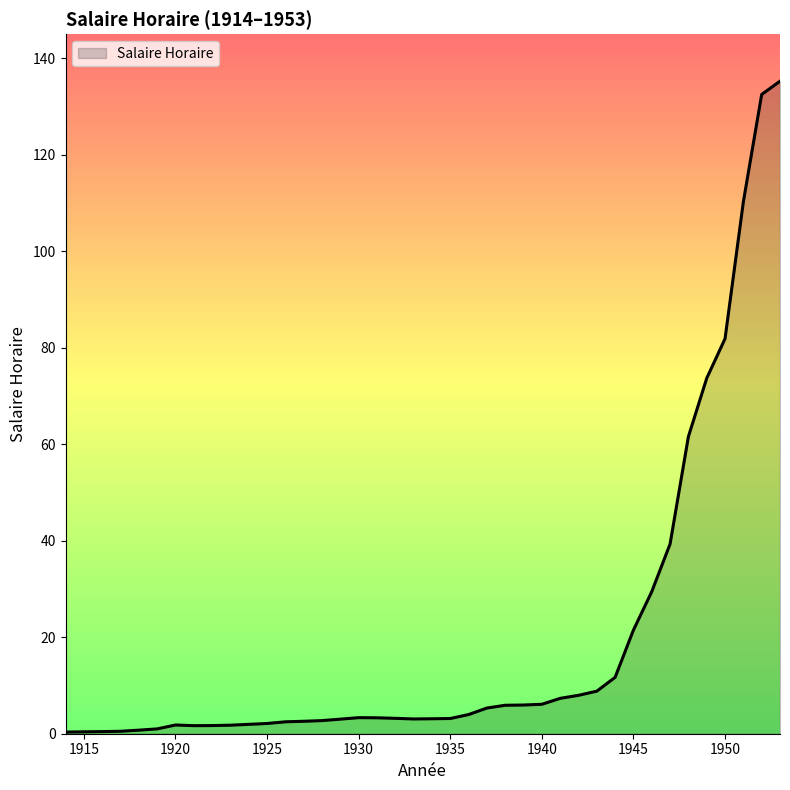

Does the chart have visible grid lines?

No